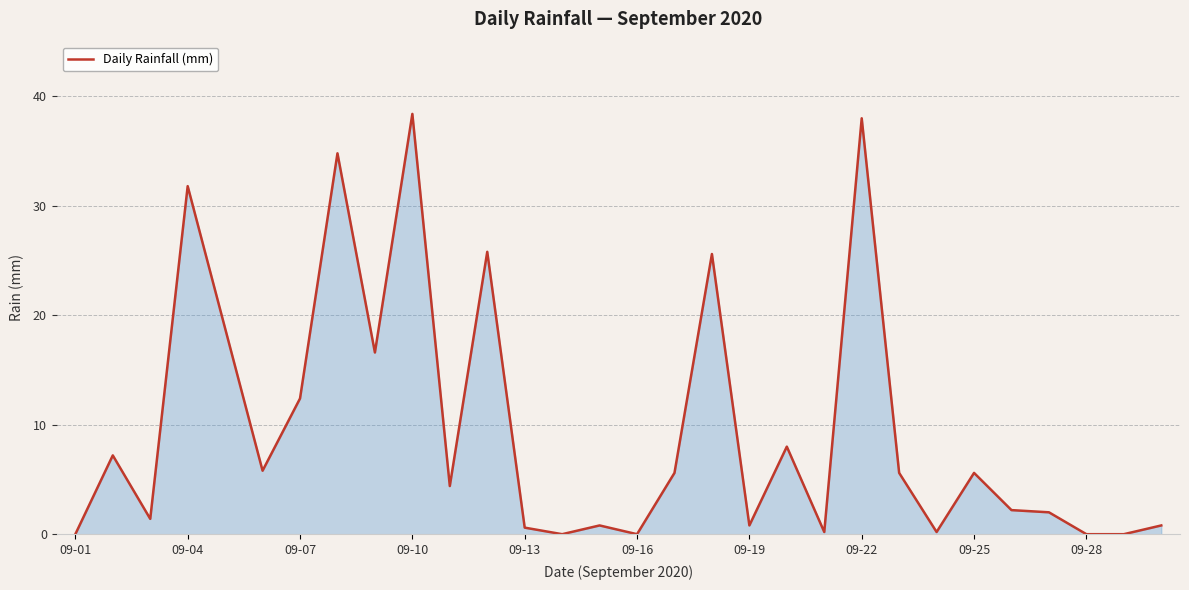

What is the difference between the maximum and minimum values?

38.4